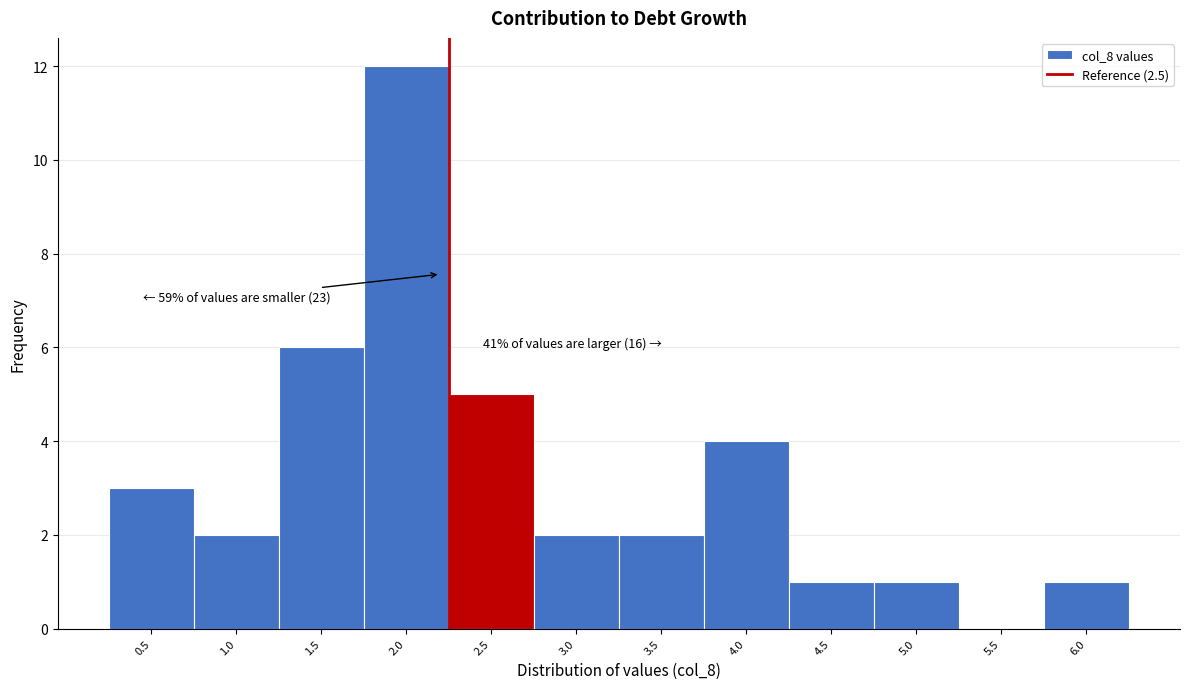

Reading left to right, transcribe all the data shown in this chart.

0.5=3	1.0=2	1.5=6	2.0=12	2.5=5	3.0=2	3.5=2	4.0=4	4.5=1	5.0=1	5.5=0	6.0=1